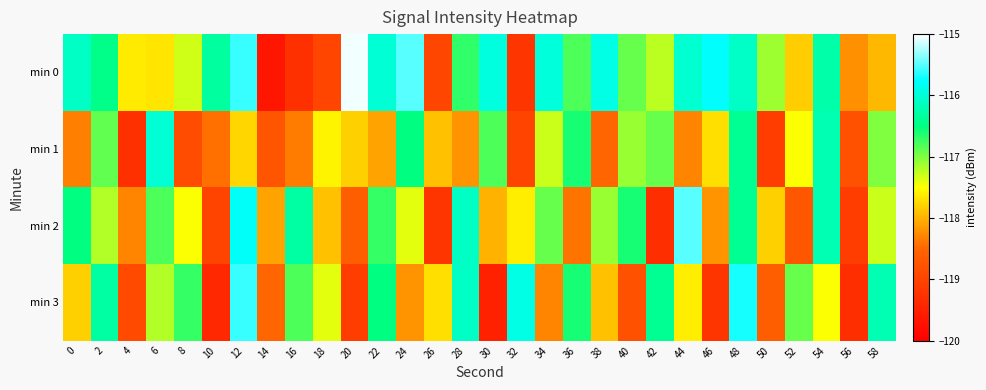

How many categories are shown in the chart?

30